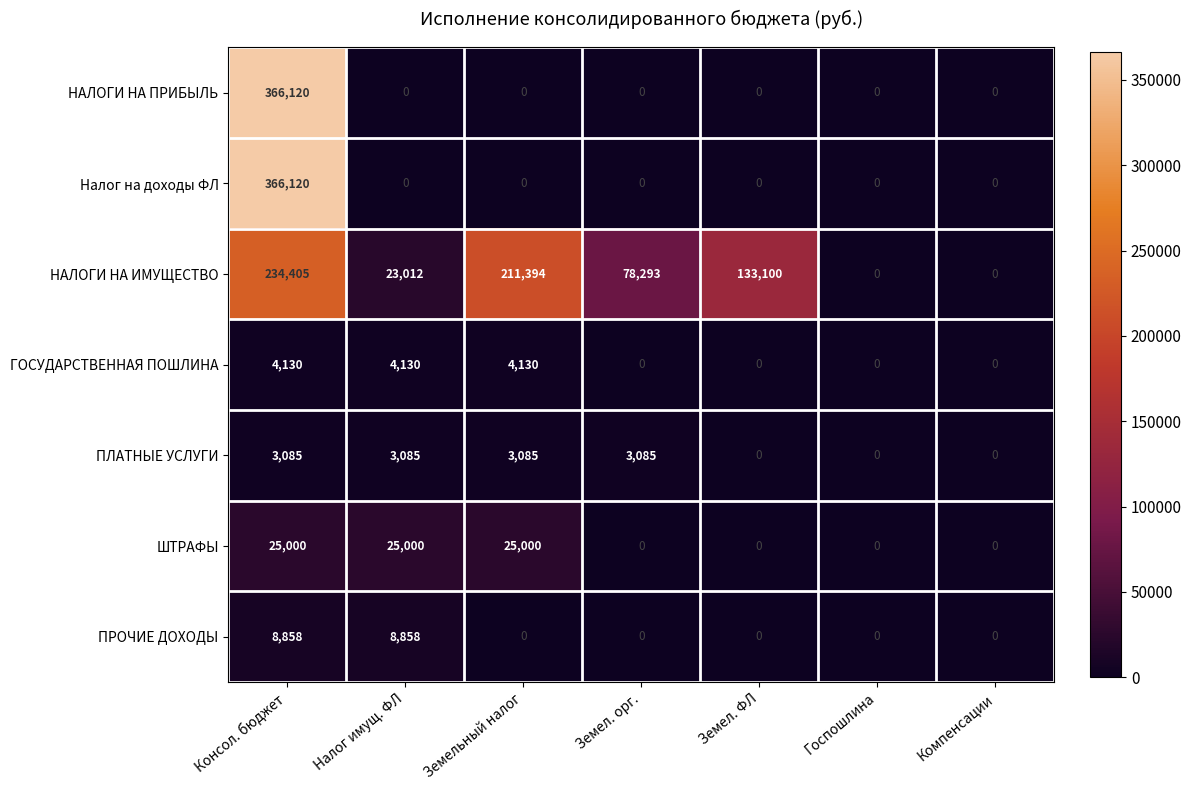

Is it true that НАЛОГИ НА ПРИБЫЛЬ equals -146353 at Налог имущ. ФЛ?

False